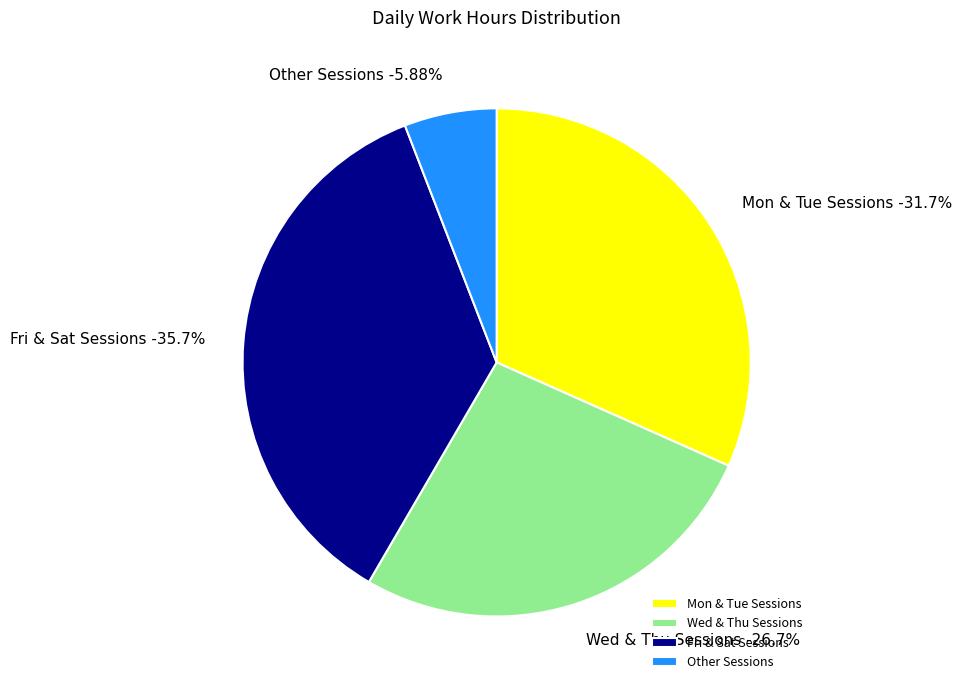

Is there a majority slice in this chart?

No